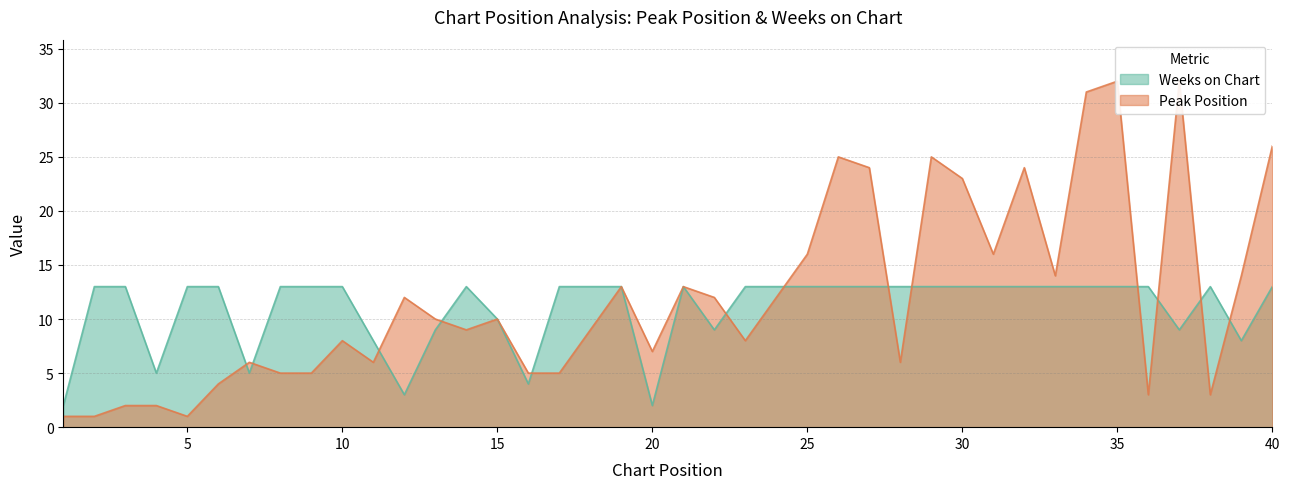

At which category is the sum across all series the highest?

35